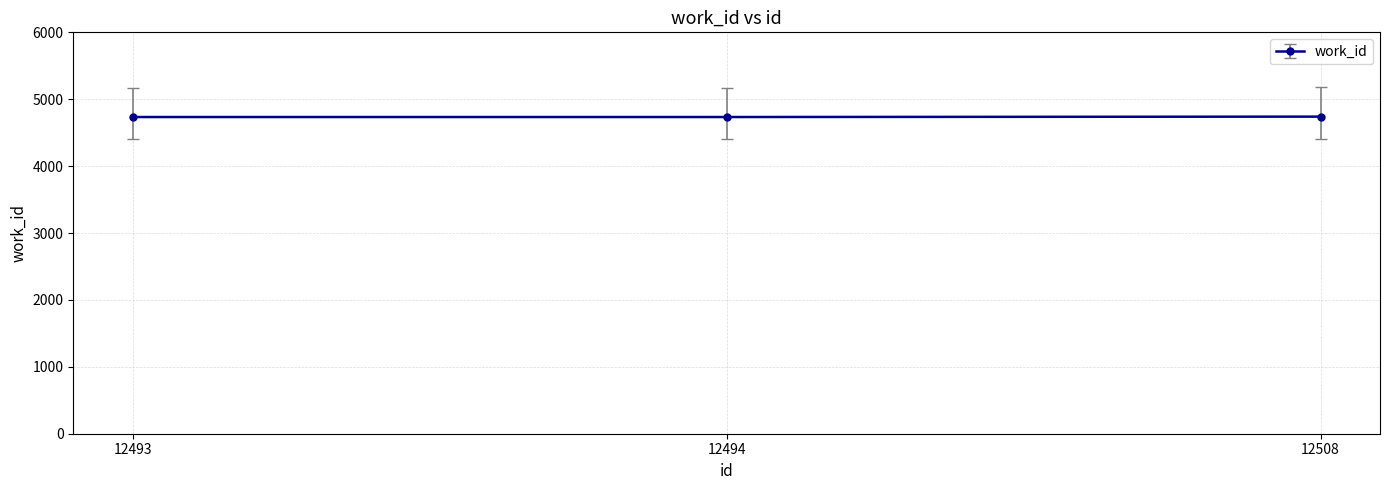

What is the maximum value shown in the chart?

4740